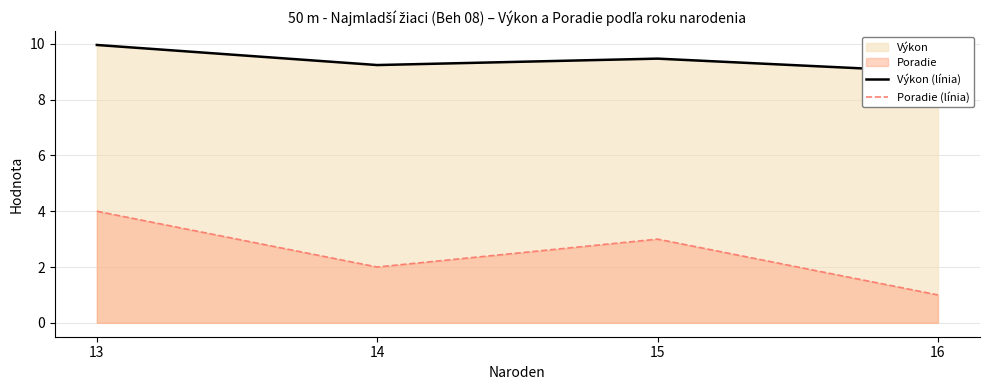

True or false: Poradie (línia) and Výkon (línia) cross at least once.

False